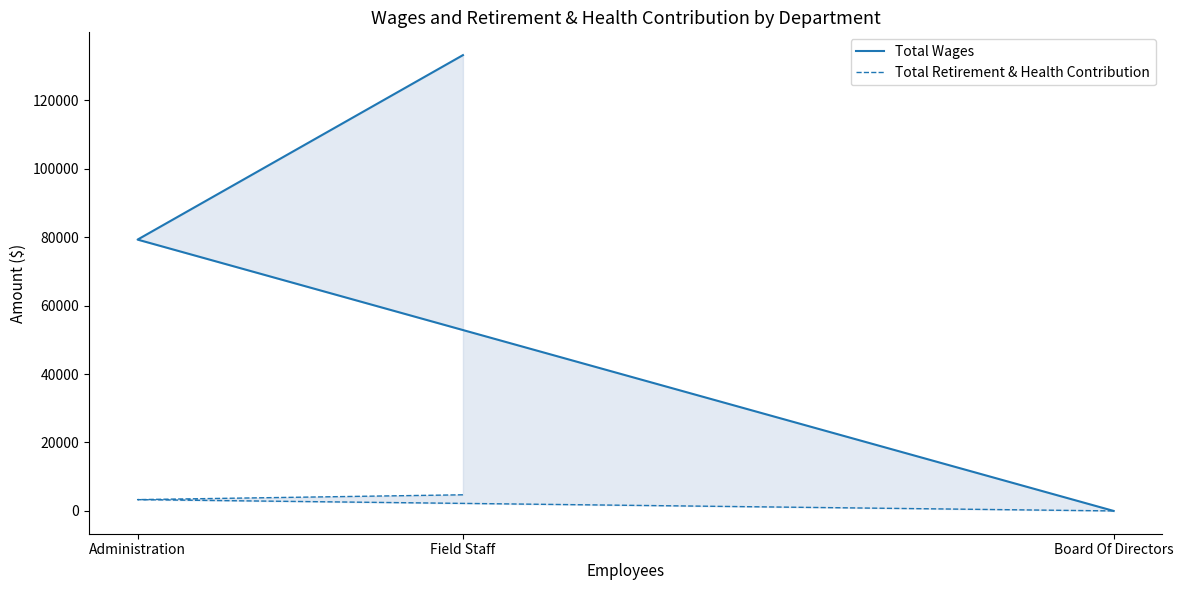

True or false: Total Retirement & Health Contribution has a value of 2565 at Board Of Directors.

False